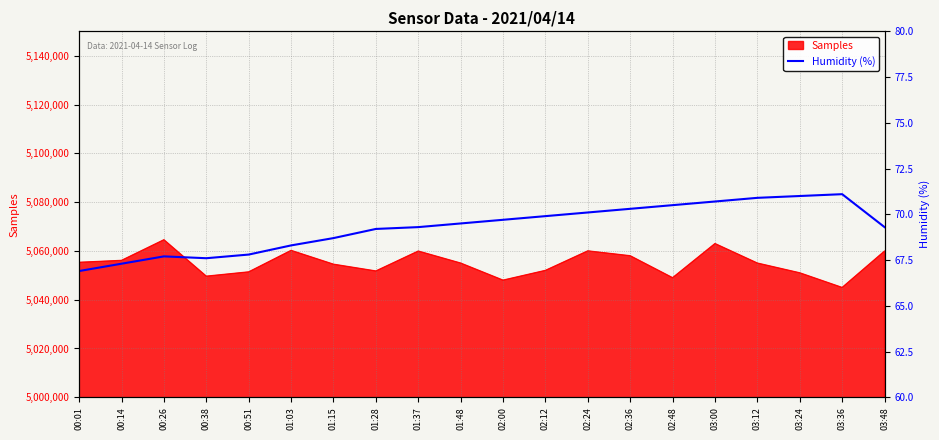

How many interior local valleys (lower than both neighbors) does the data have?

1